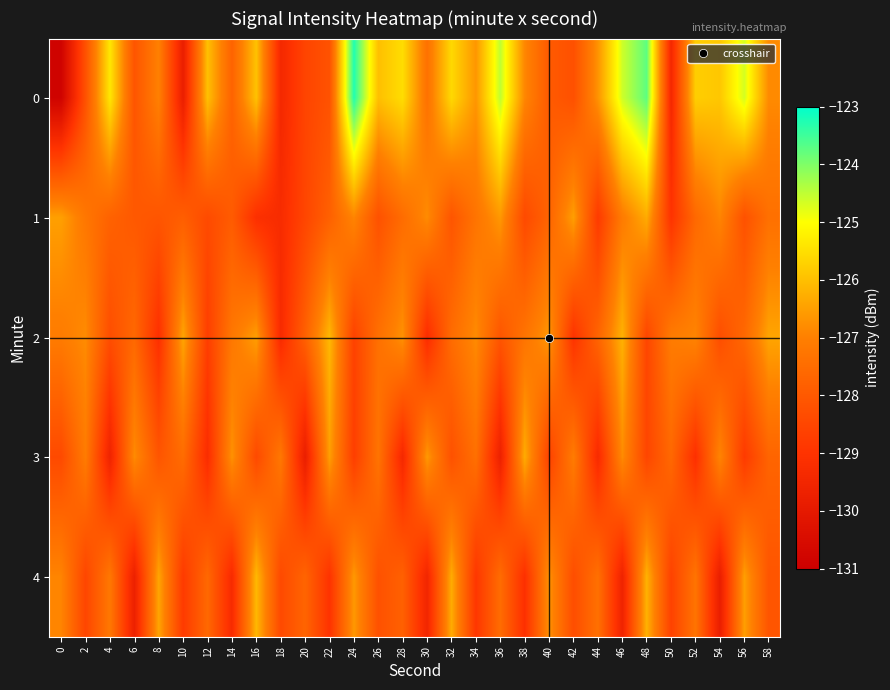

Reading left to right, extract all data points from this chart.

0: 0=-130.9	2=-128.2	4=-125.4	6=-128.1	8=-127.0	10=-129.8	12=-126.0	14=-127.7	16=-125.9	18=-129.4	20=-128.5	22=-128.2	24=-123.3	26=-126.0	28=-125.5	30=-127.4	32=-125.6	34=-126.6	36=-124.5	38=-126.9	40=-128.0	42=-128.2	44=-126.7	46=-124.6	48=-123.7	50=-129.4	52=-125.8	54=-125.9	56=-124.7	58=-126.8
1: 0=-126.5	2=-127.2	4=-127.8	6=-128.0	8=-128.1	10=-127.9	12=-128.4	14=-127.9	16=-129.1	18=-129.3	20=-128.5	22=-127.8	24=-126.9	26=-128.2	28=-127.5	30=-126.8	32=-128.1	34=-127.3	36=-126.6	38=-128.4	40=-127.7	42=-126.5	44=-128.8	46=-127.1	48=-126.3	50=-129.0	52=-127.6	54=-126.9	56=-128.2	58=-127.4
2: 0=-127.1	2=-126.8	4=-128.3	6=-127.6	8=-129.1	10=-126.4	12=-128.7	14=-127.2	16=-126.5	18=-129.3	20=-127.8	22=-126.1	24=-128.6	26=-127.4	28=-126.7	30=-129.2	32=-127.5	34=-126.8	36=-128.1	38=-127.3	40=-126.6	42=-129.0	44=-127.7	46=-126.2	48=-128.5	50=-127.1	52=-126.9	54=-128.3	56=-127.6	58=-126.4
3: 0=-128.4	2=-127.1	4=-129.6	6=-126.8	8=-128.1	10=-127.5	12=-129.2	14=-126.7	16=-128.4	18=-127.2	20=-129.8	22=-126.5	24=-128.7	26=-127.3	28=-129.4	30=-126.6	32=-128.2	34=-127.4	36=-129.7	38=-126.3	40=-128.6	42=-127.1	44=-129.3	46=-126.8	48=-128.5	50=-127.6	52=-129.1	54=-126.9	56=-128.8	58=-127.7
4: 0=-126.9	2=-128.5	4=-127.2	6=-129.7	8=-126.4	10=-128.8	12=-127.6	14=-129.3	16=-126.1	18=-128.4	20=-127.7	22=-129.0	24=-126.6	26=-128.2	28=-127.8	30=-129.5	32=-126.3	34=-128.9	36=-127.5	38=-129.1	40=-126.7	42=-128.3	44=-127.4	46=-129.6	48=-126.2	50=-128.6	52=-127.3	54=-129.8	56=-126.5	58=-128.1